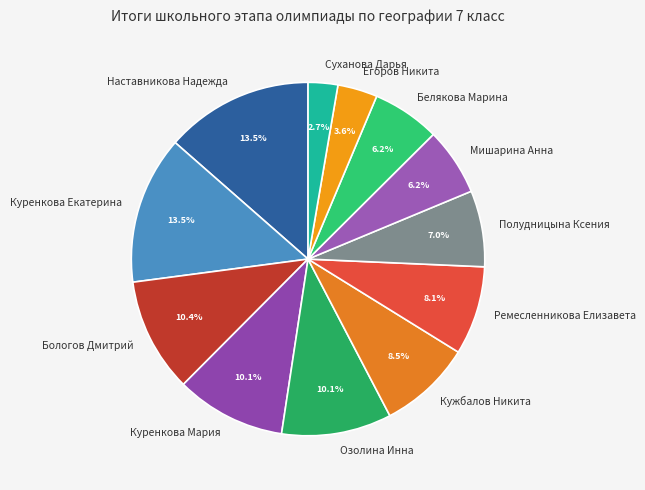

Between Бологов Дмитрий and Суханова Дарья, which is larger?

Бологов Дмитрий